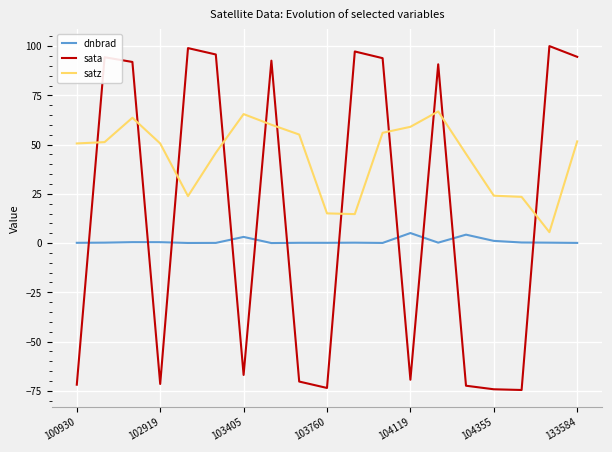

Which series has the largest total across all categories?

satz